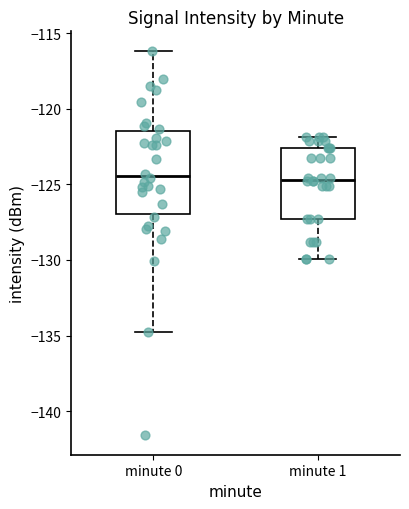

Reading left to right, transcribe this box plot: for each box, give where its median line is, the range the box spans, and where its two whiskers end, as read against the y-axis. The values are not printed on the chart, so give them approximately, as read against the axis.

minute 0: median -124.5, box -127.0 to -121.5, whiskers -134.5 to -116.0
minute 1: median -124.5, box -127.5 to -122.5, whiskers -130.0 to -122.0